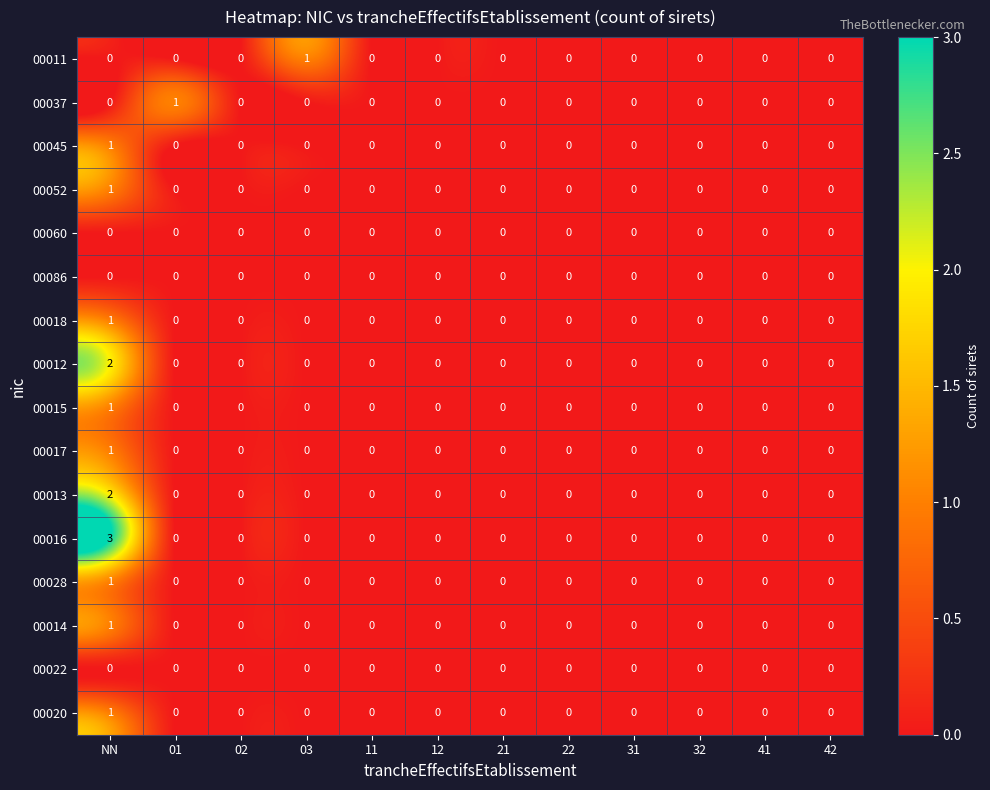

Which series changed the most between NN and 42?

00016